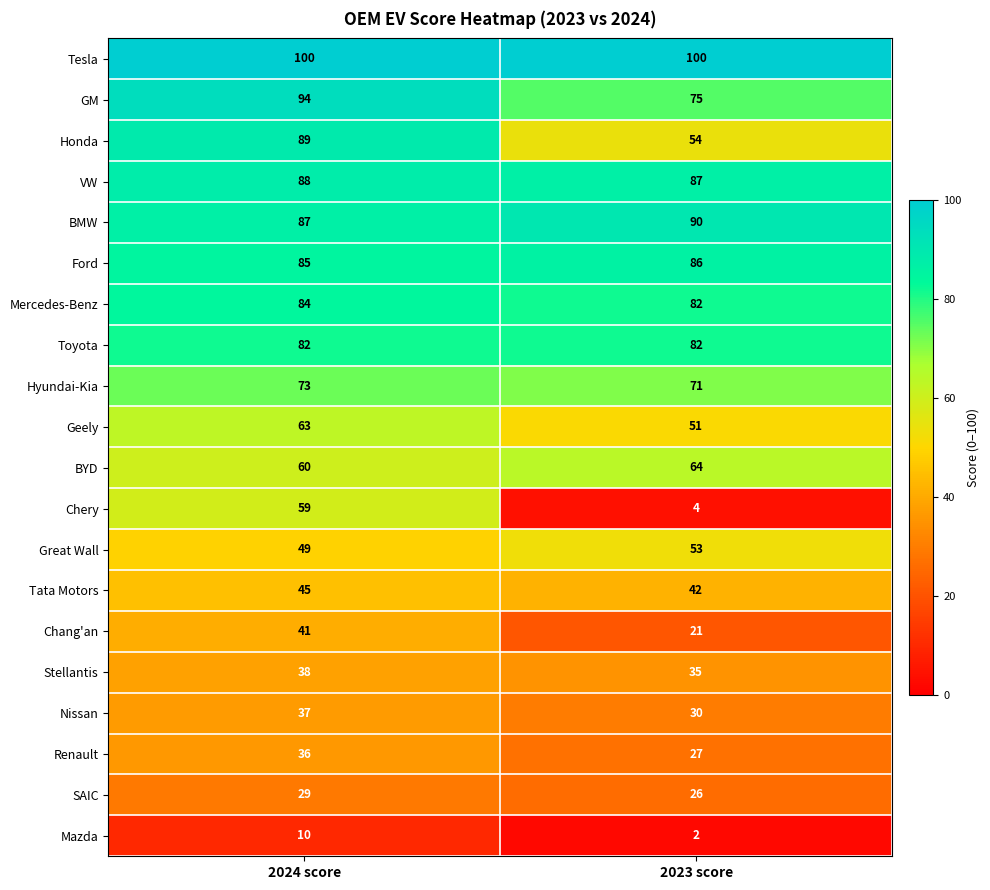

How many distinct data groups are displayed?

20